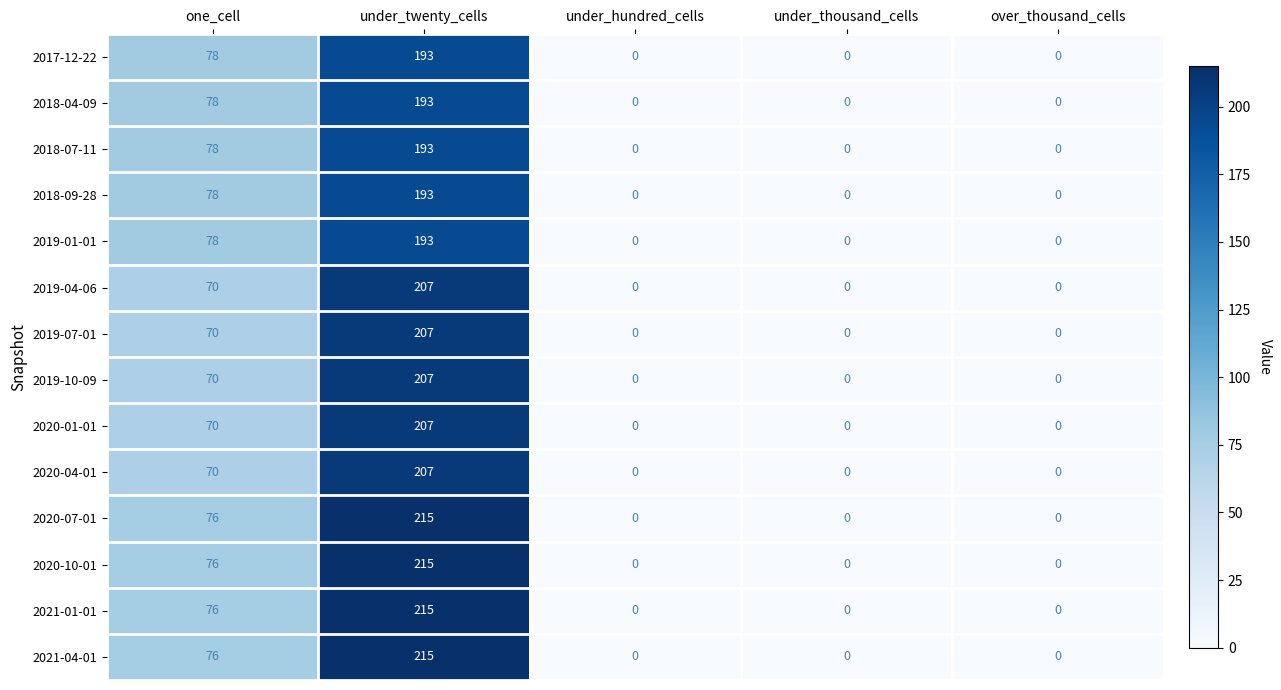

At which label is 2021-01-01 closest to 107?

one_cell